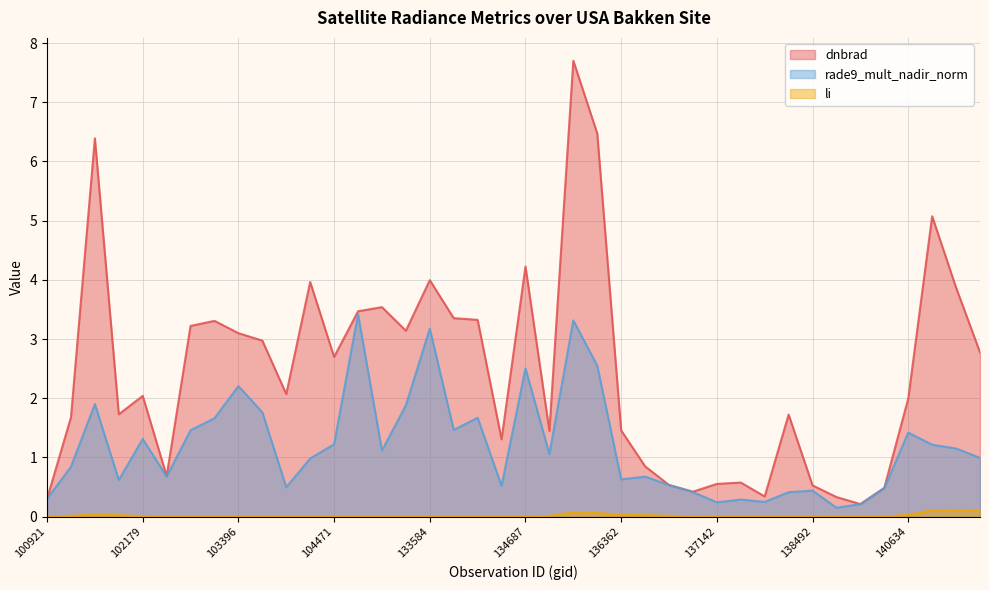

Which label corresponds to the largest value in the chart?

135249